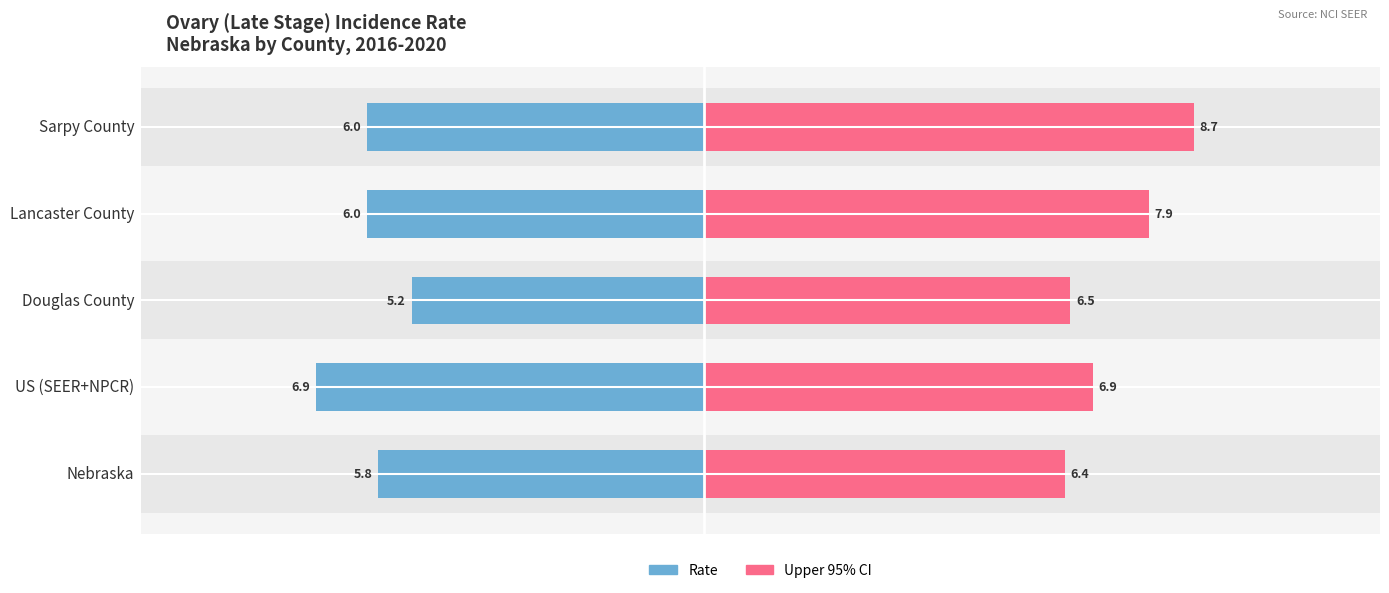

What position from the right is Sarpy County?

1